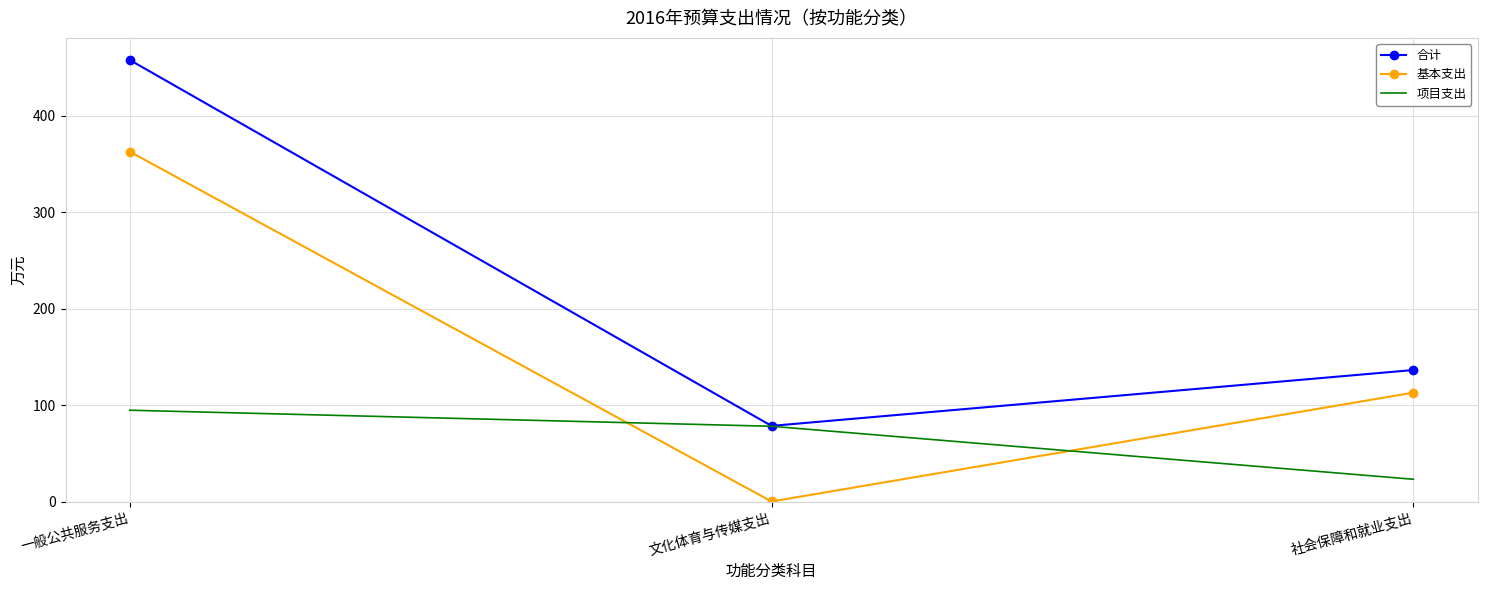

At which label does 合计 first exceed 136?

一般公共服务支出